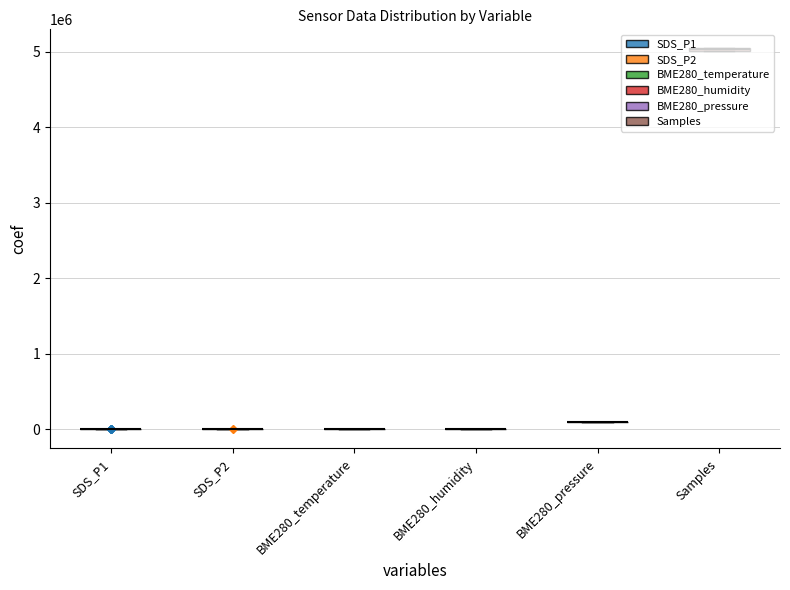

The value of Samples at 24 is 5042964.0. True or false?

True